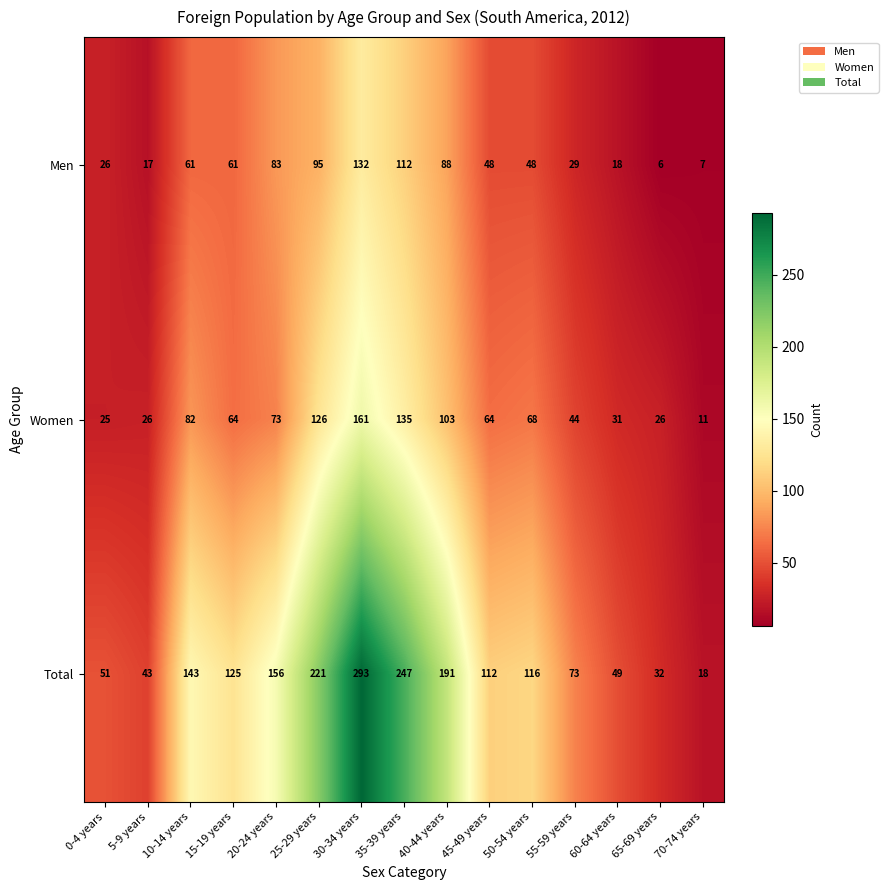

What is the sum of the Total values at 0-4 years and 50-54 years?

167